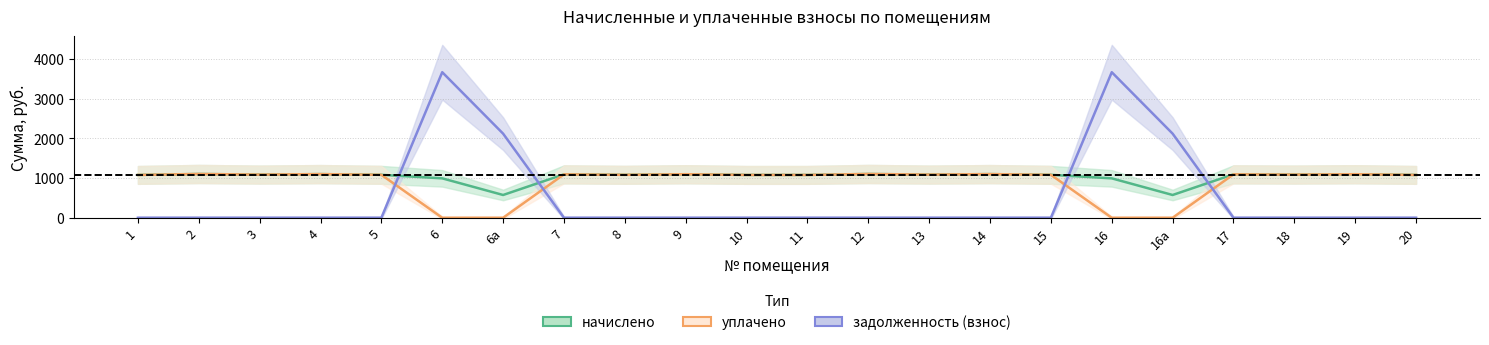

Which series has the largest range (max minus min)?

задолженность (взнос)